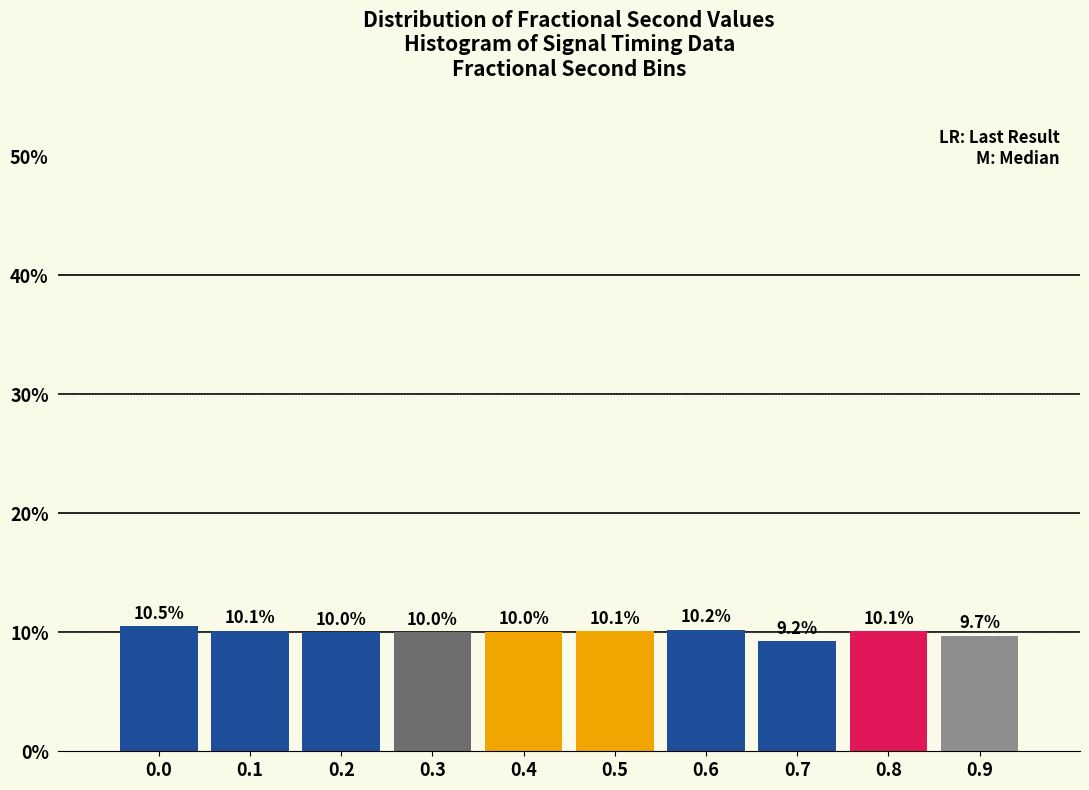

Reading left to right, list all the values displayed in this chart.

10.5	10.1	10.0	10.0	10.0	10.1	10.2	9.2	10.1	9.7